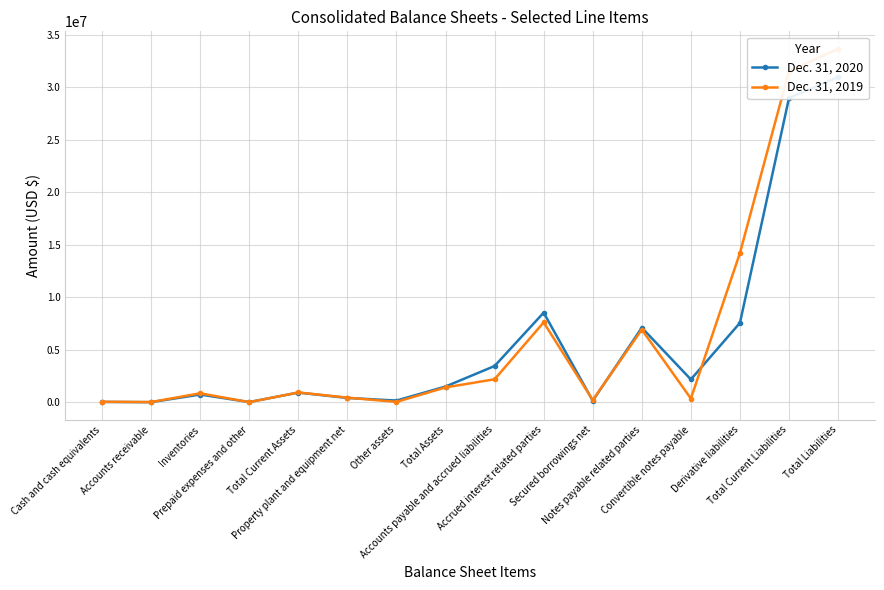

Is it true that Dec. 31, 2020 equals 16878 at Accounts receivable?

False